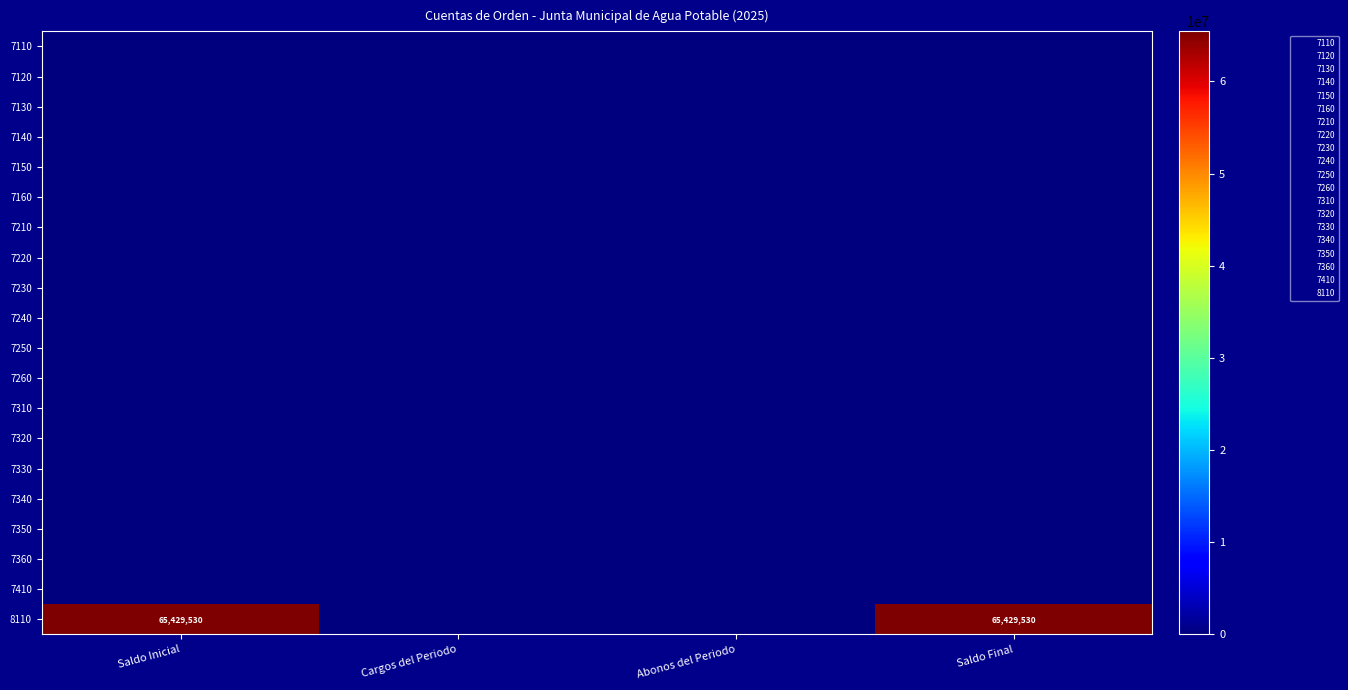

Where does the 8110 series first go above 65429530?

Saldo Inicial